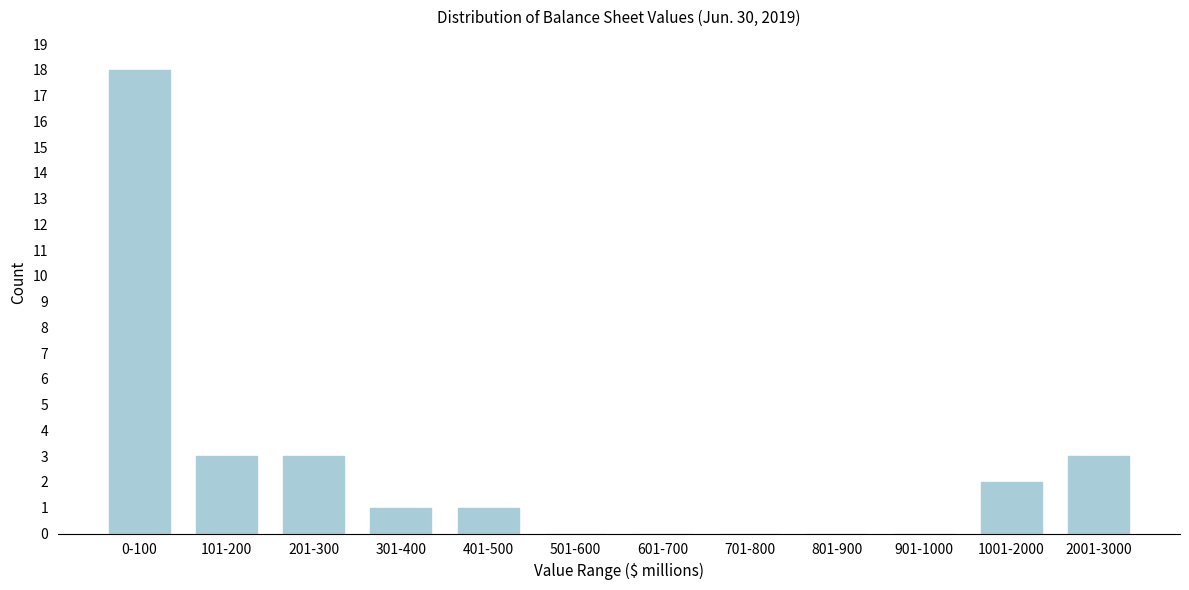

Reading right to left, transcribe all the data shown in this chart.

2001-3000=3	1001-2000=2	901-1000=0	801-900=0	701-800=0	601-700=0	501-600=0	401-500=1	301-400=1	201-300=3	101-200=3	0-100=18